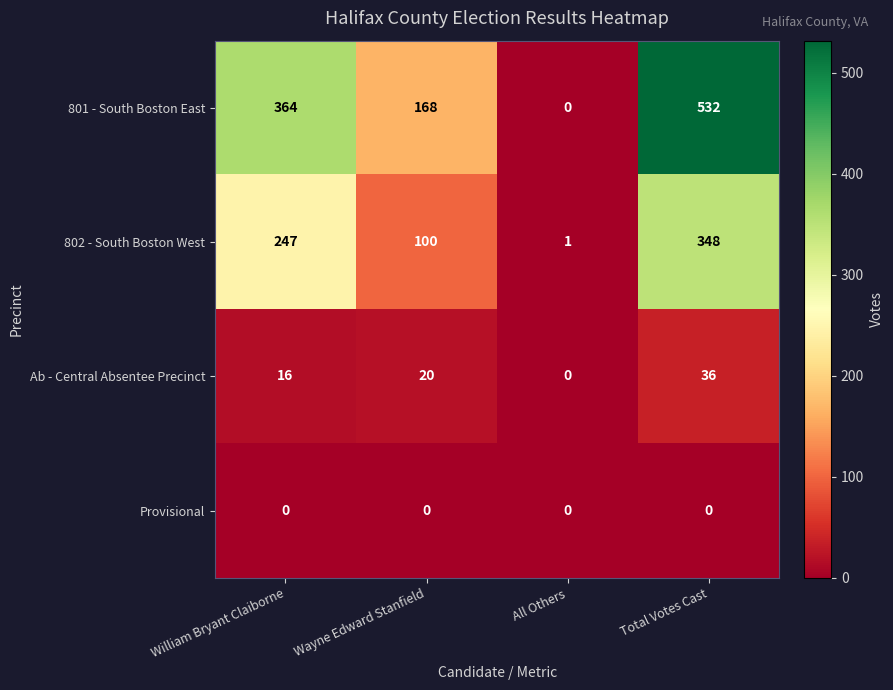

Reading left to right, list all the values displayed in this chart.

801 - South Boston East: William Bryant Claiborne=364	Wayne Edward Stanfield=168	All Others=0	Total Votes Cast=532
802 - South Boston West: William Bryant Claiborne=247	Wayne Edward Stanfield=100	All Others=1	Total Votes Cast=348
Ab - Central Absentee Precinct: William Bryant Claiborne=16	Wayne Edward Stanfield=20	All Others=0	Total Votes Cast=36
Provisional: William Bryant Claiborne=0	Wayne Edward Stanfield=0	All Others=0	Total Votes Cast=0